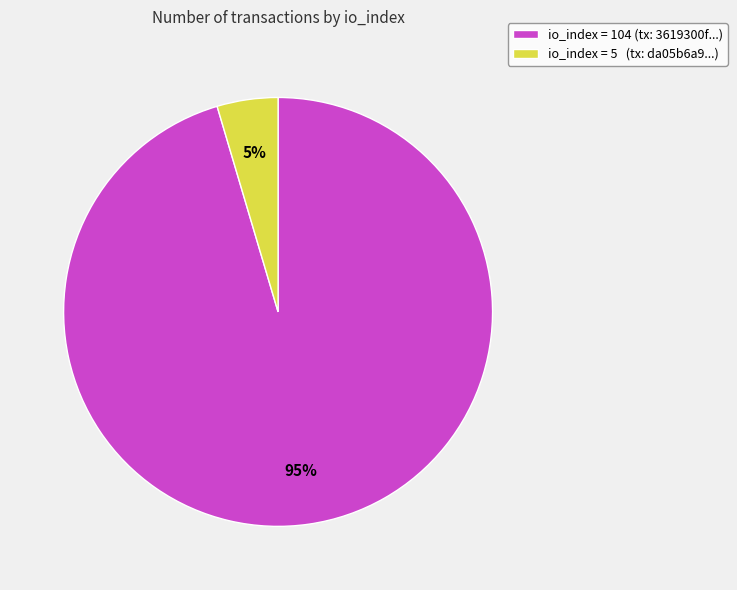

Is there any slice that represents more than half of the pie?

Yes